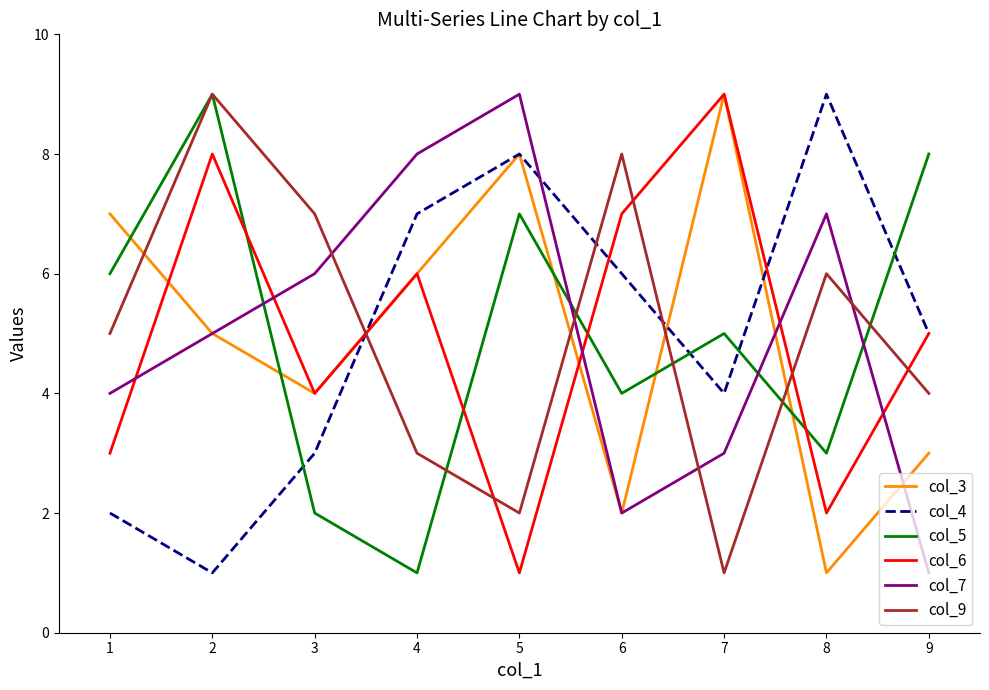

How many interior local peaks does the col_5 series have?

3